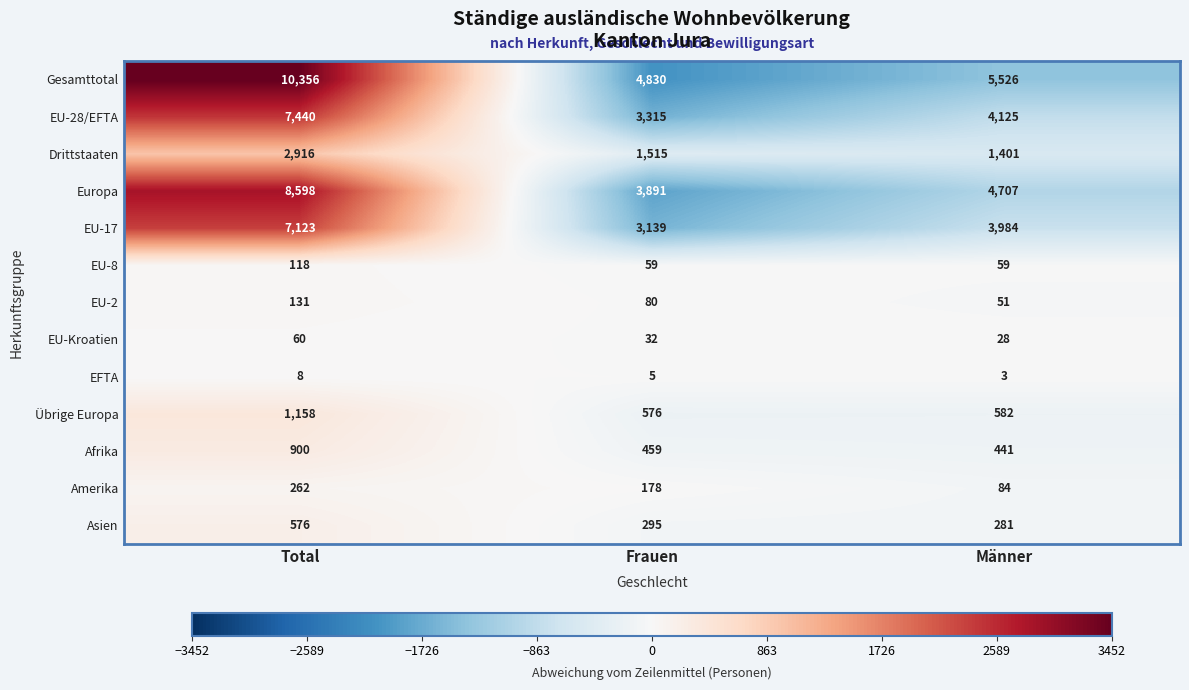

Which series has the largest range (max minus min)?

Gesamttotal